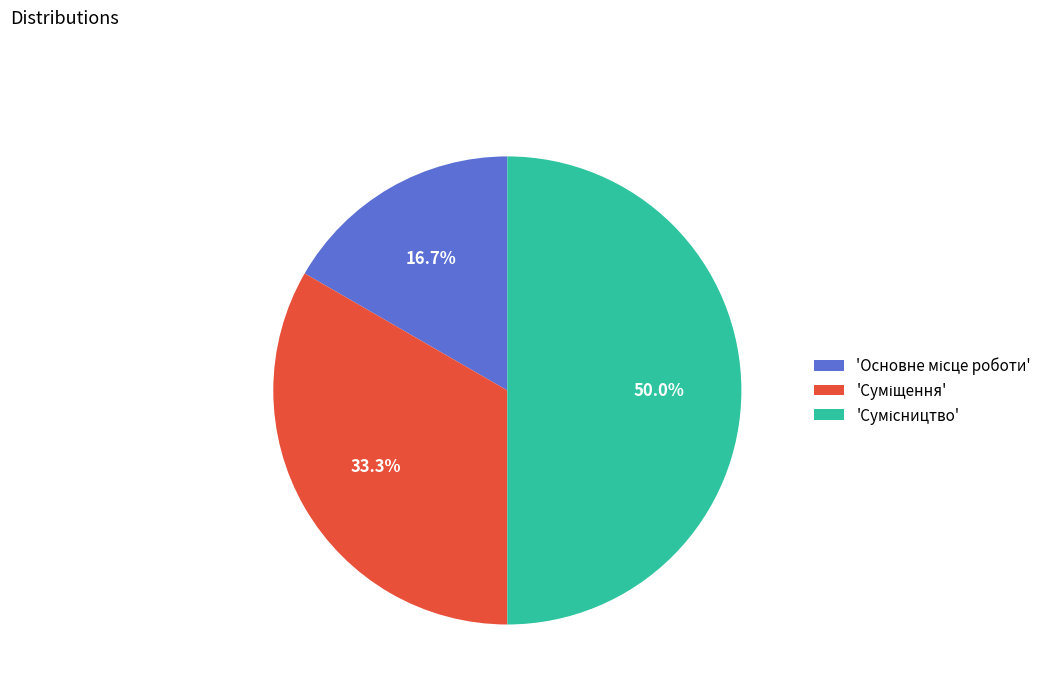

Count the number of slices in the pie.

3